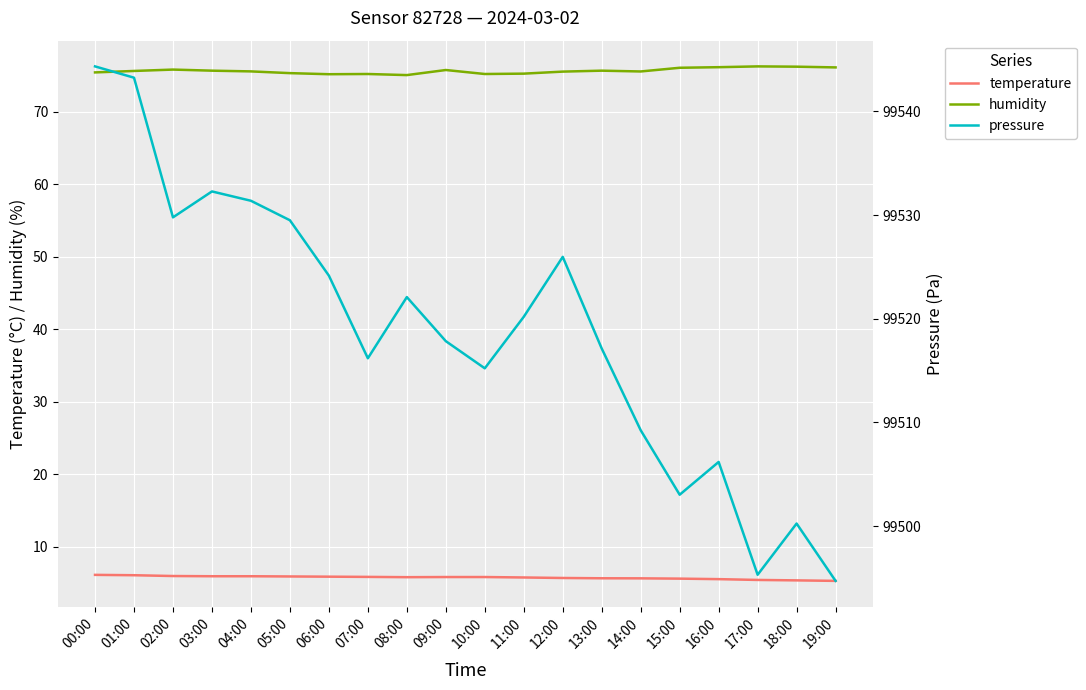

What is the difference between the pressure values at 08:00 and 11:00?

1.9